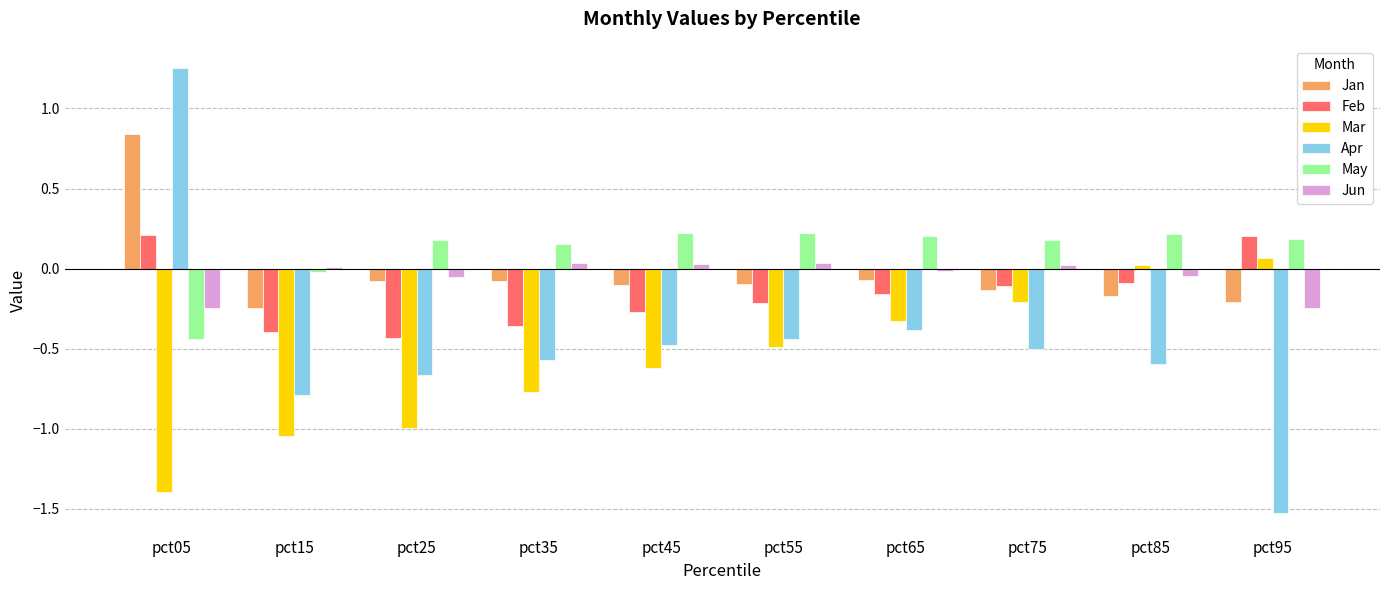

At which category is the sum across all series the highest?

pct05